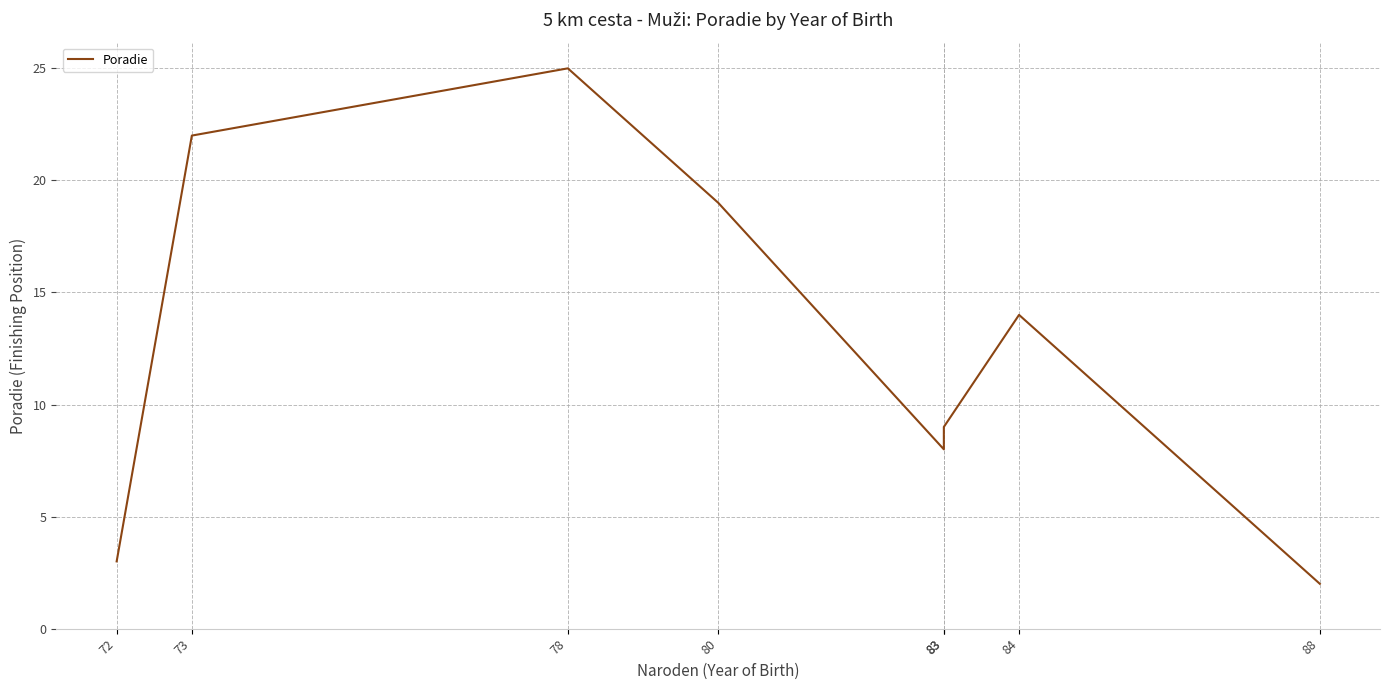

At which category does the chart reach its minimum across all series?

88